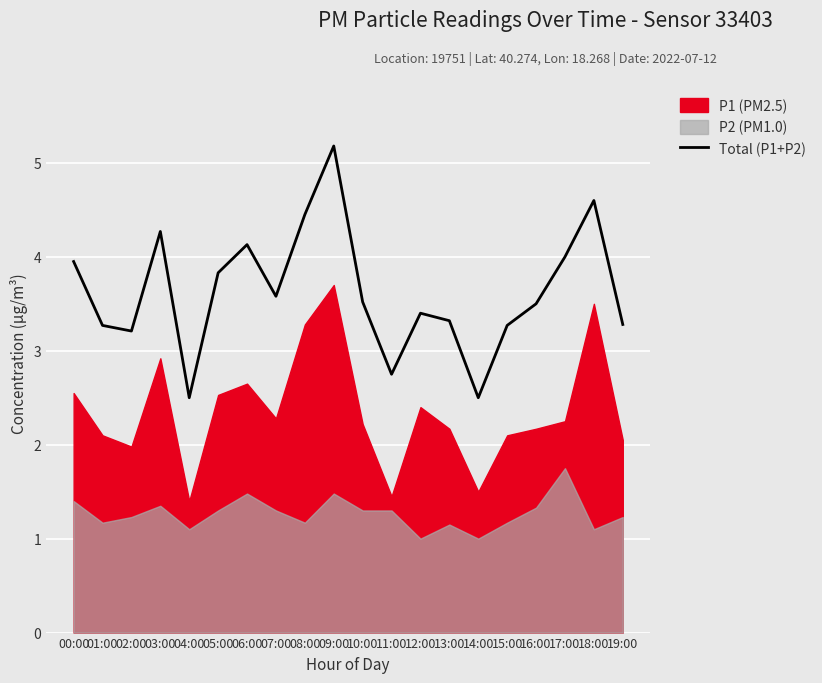

What is the change in value from 00:00 to 18:00?

+0.6